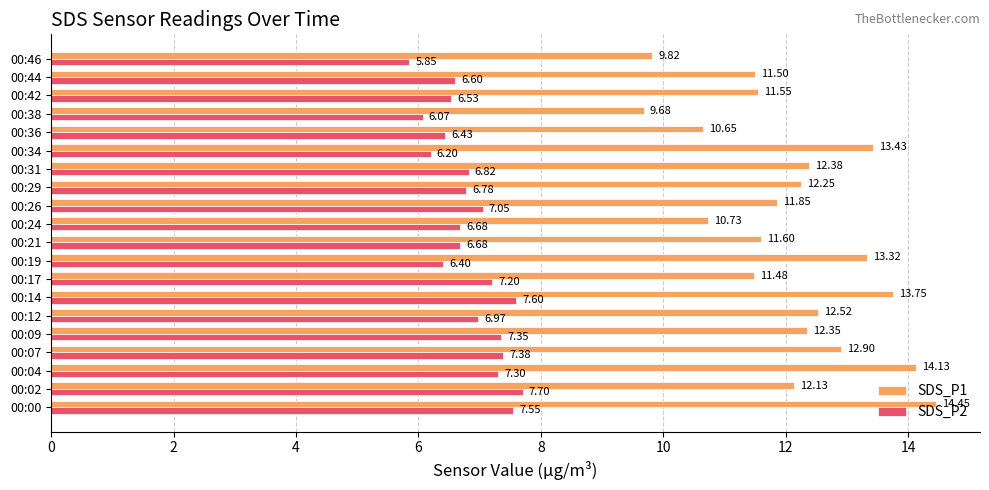

Which series has the largest total across all categories?

SDS_P1